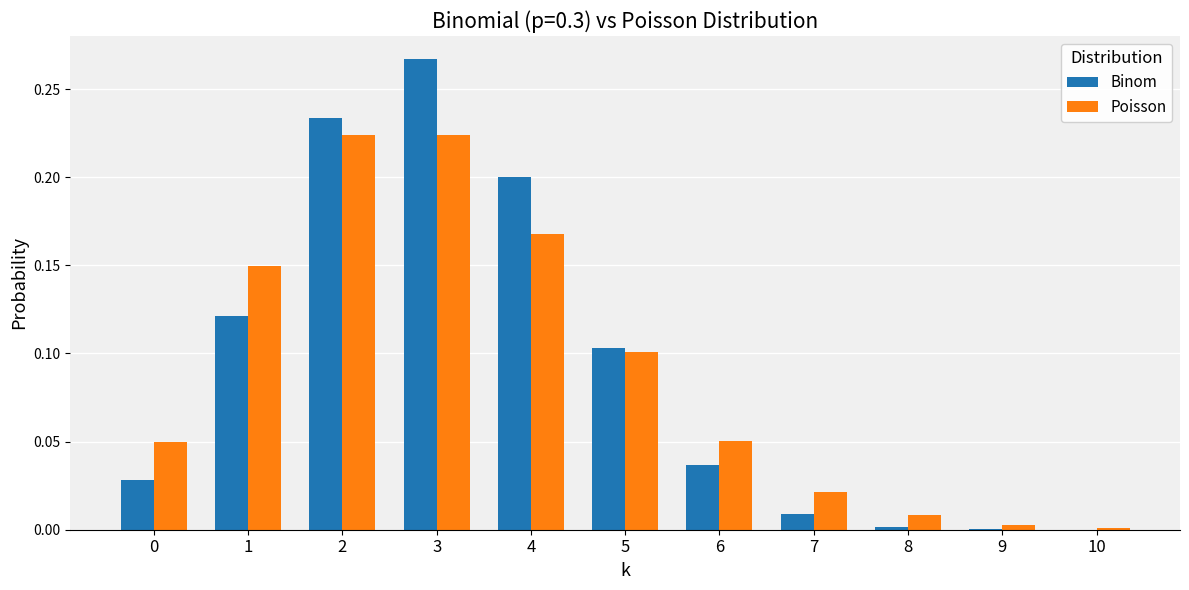

At which category does the chart reach its peak across all series?

3